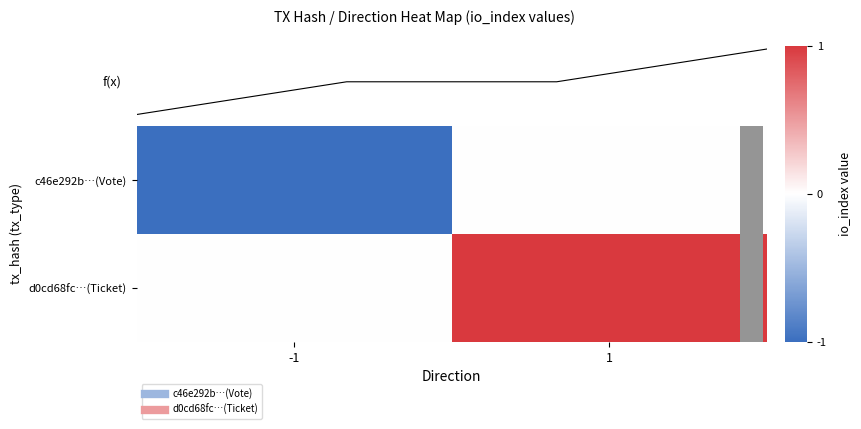

What is the total value across all series at 1?

1